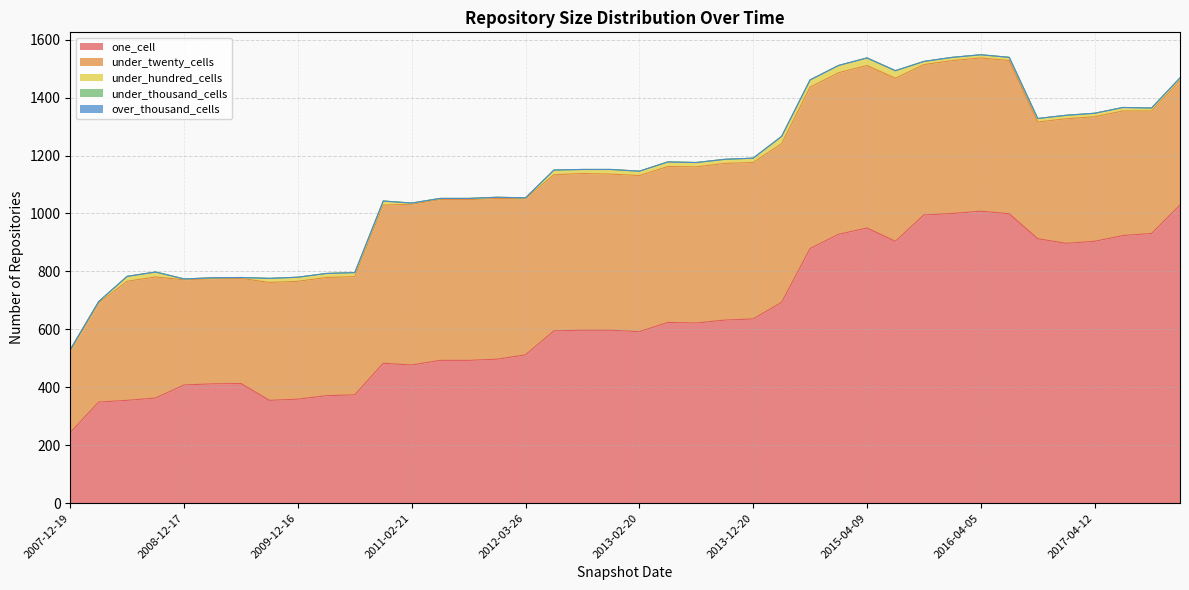

True or false: under_twenty_cells has more than 0 points higher than both neighbors.

True